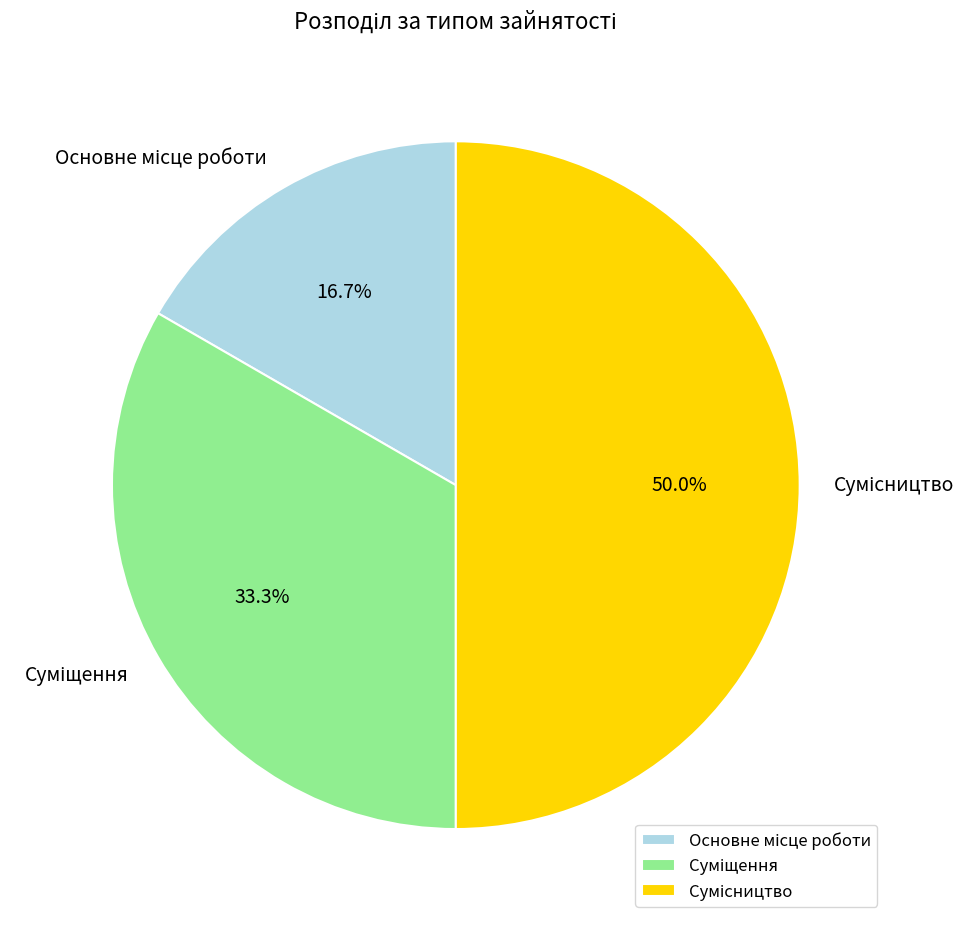

Count the number of slices in the pie.

3